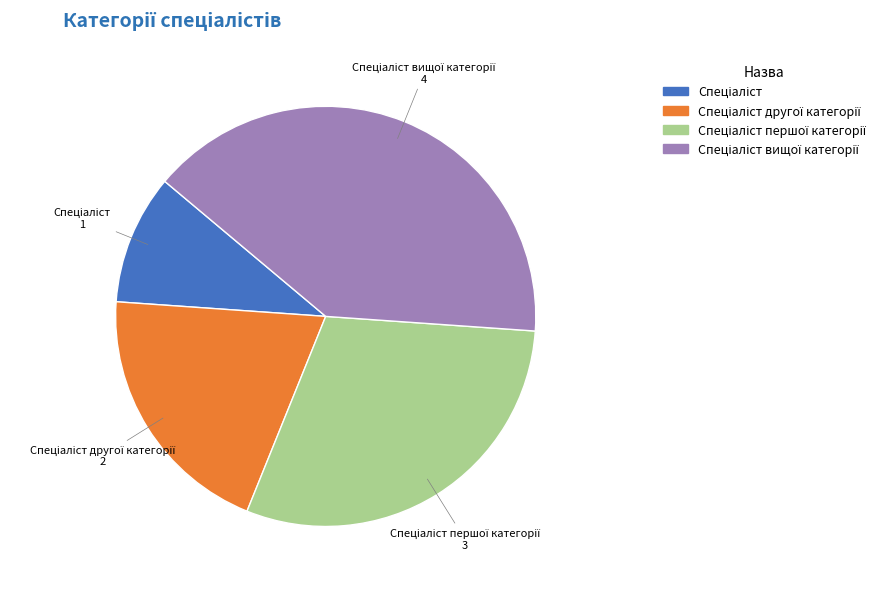

Does any single category account for the majority?

No